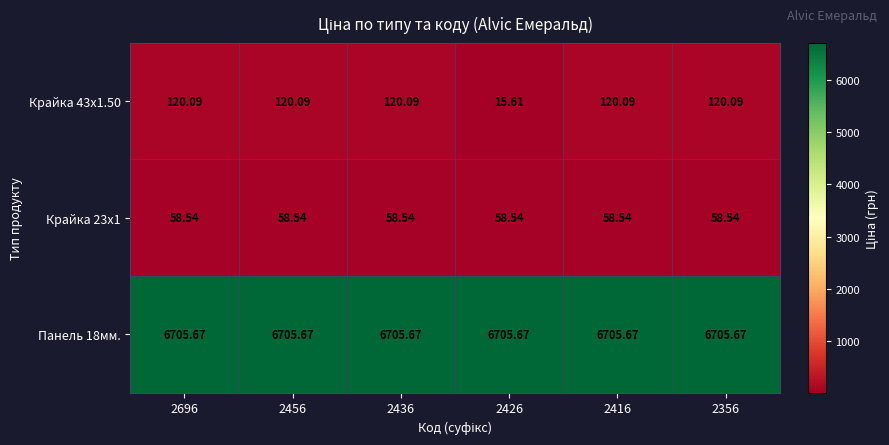

Is the value of Крайка 43x1.50 at 2356 greater than the value of Крайка 23x1 at 2416?

Yes